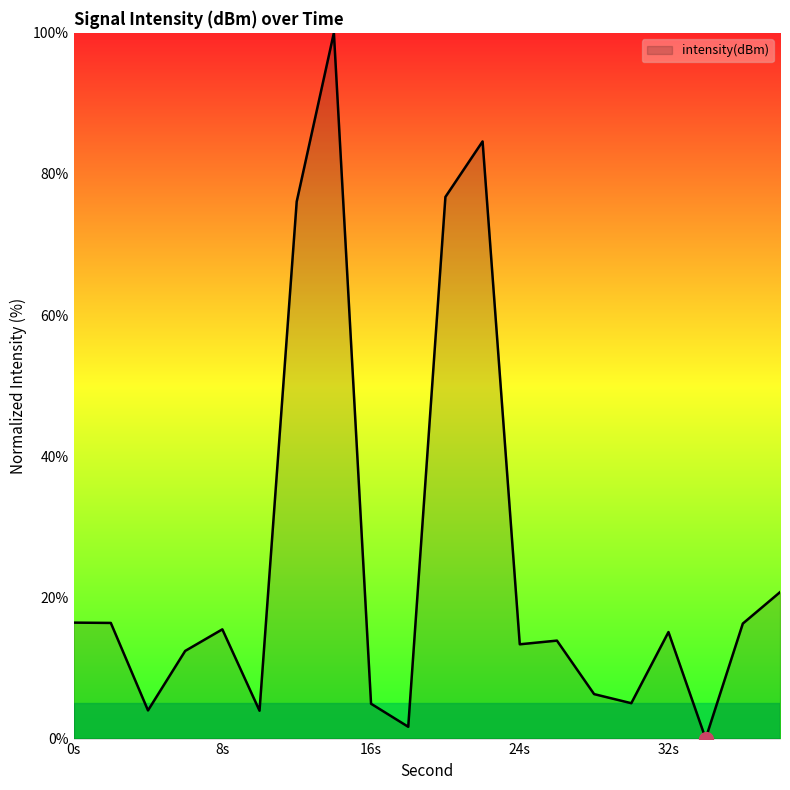

What is the greatest value displayed?

100.0